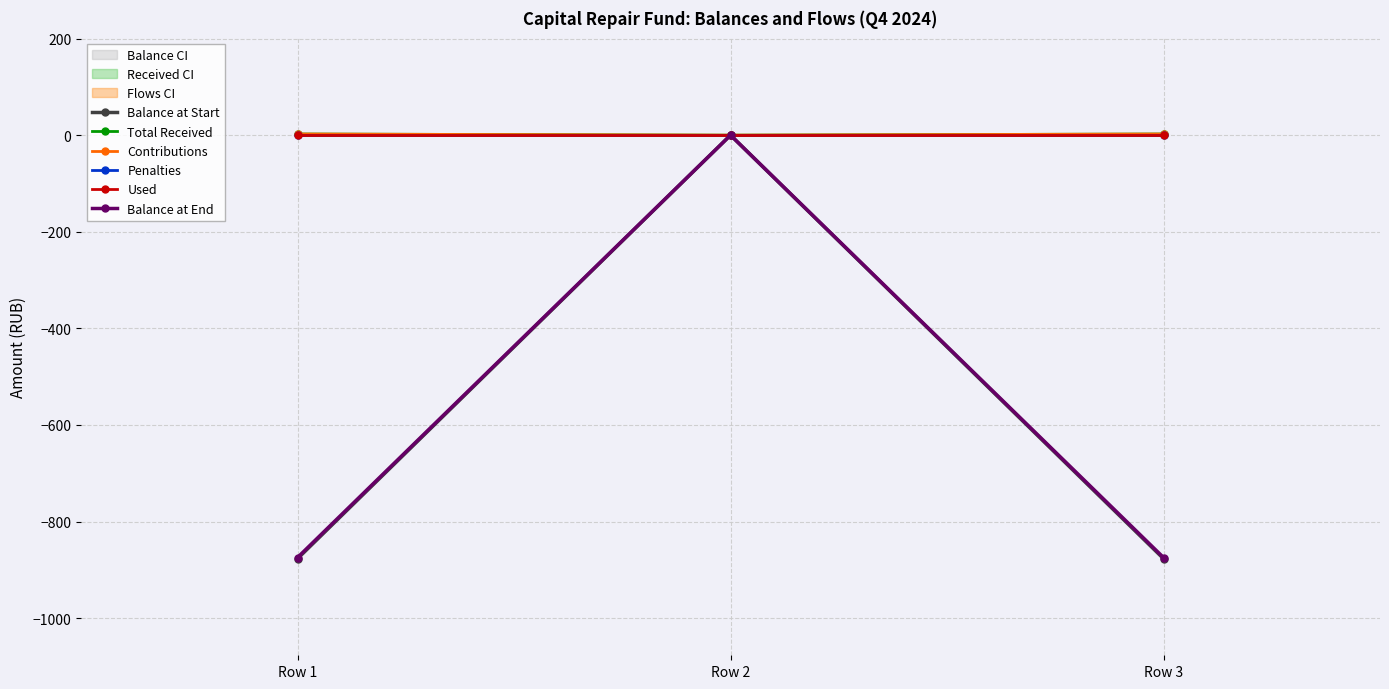

How many lines are shown in the chart?

6